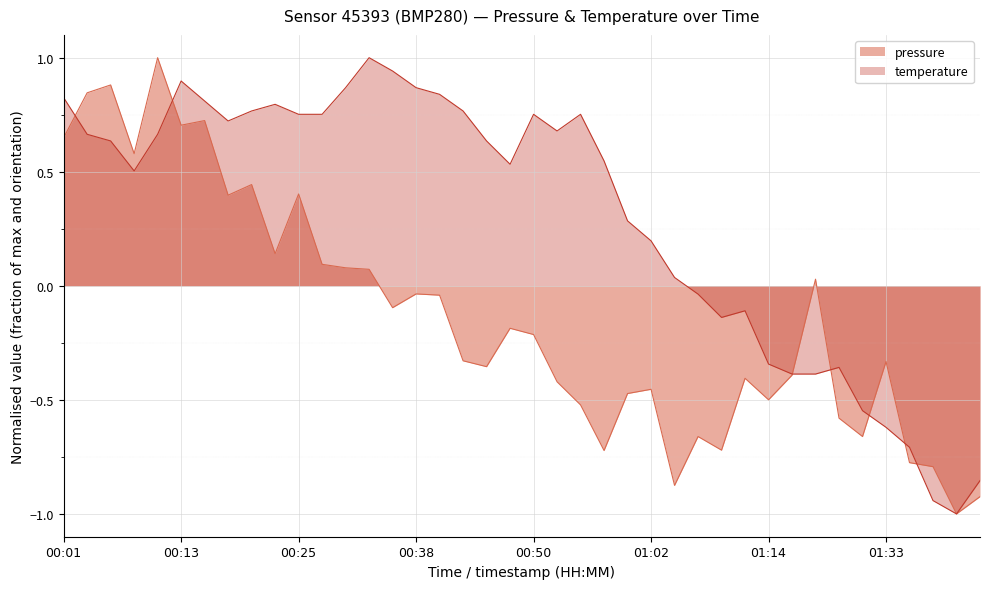

Rank the series at 01:30 from highest to lowest value.

temperature, pressure